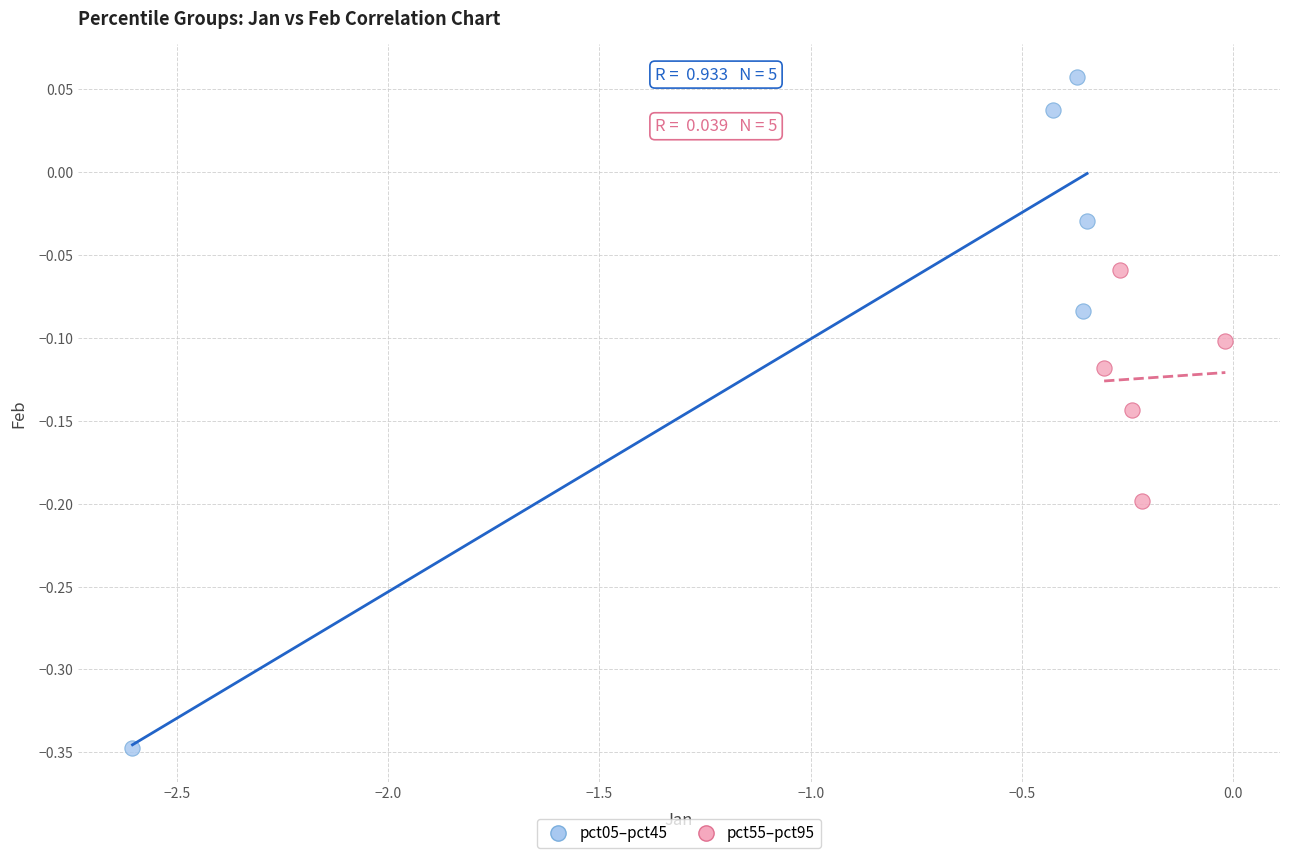

Which series contains the lowest Y value?

pct05–pct45